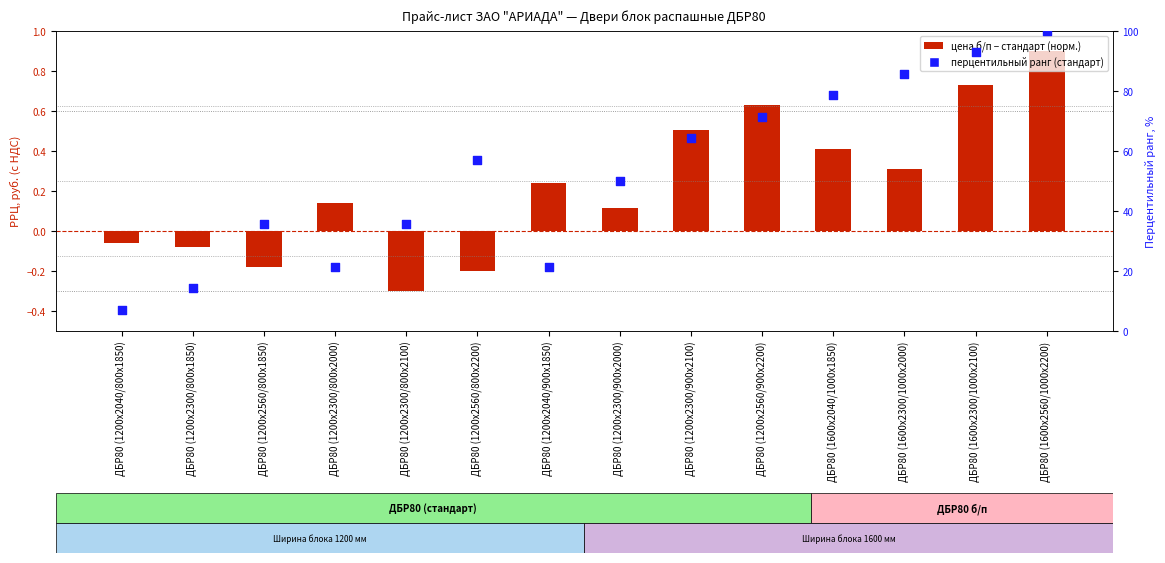

What is the total value across all series at ДБР80 (1200х2300/800х2000)?

21.6